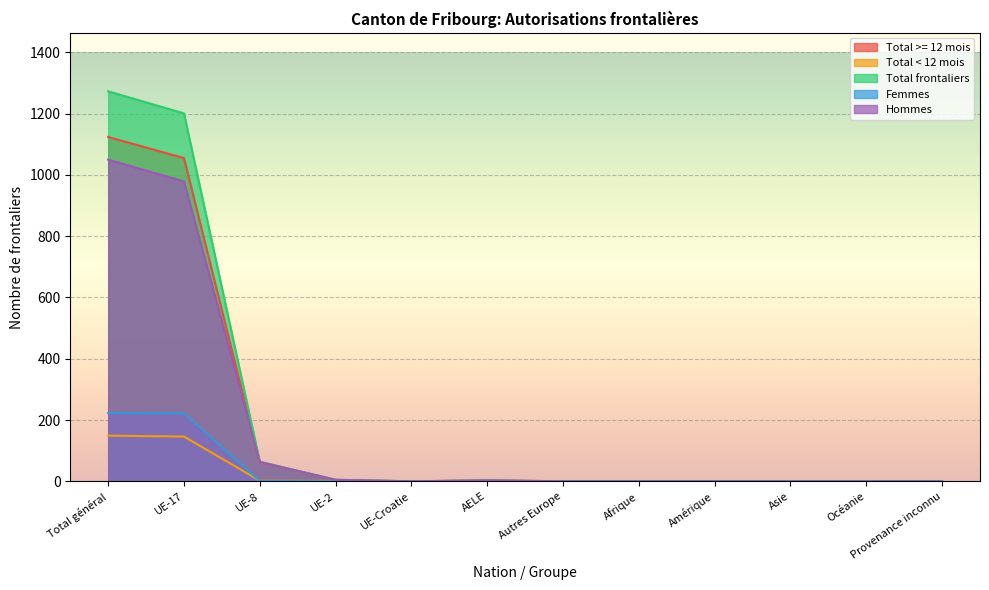

Which series has the largest total across all categories?

Total frontaliers